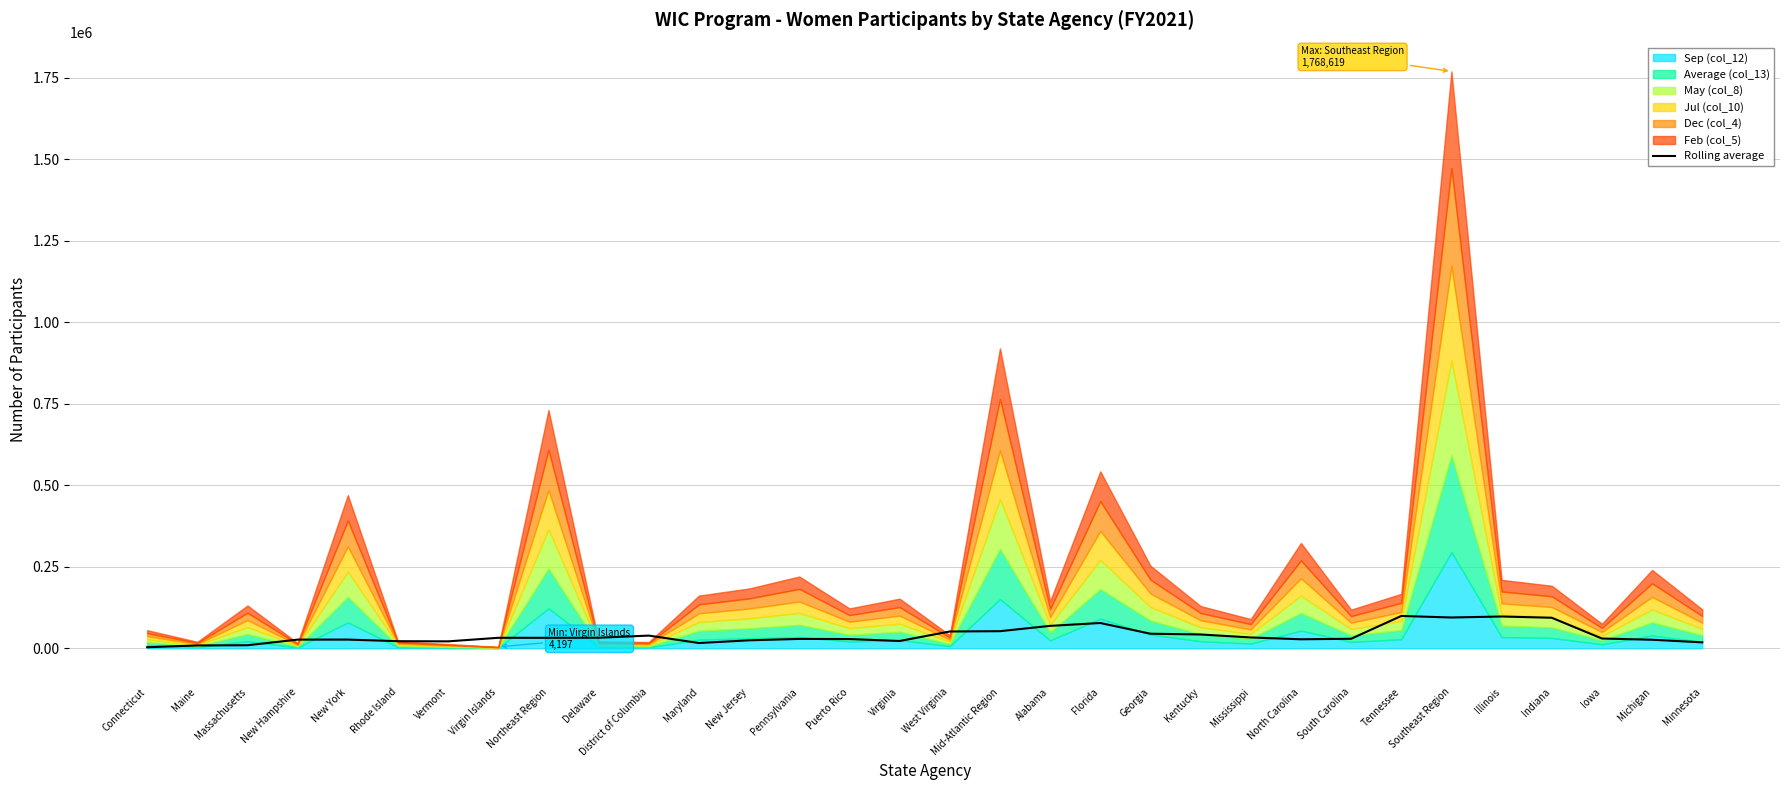

At which label is the value closest to 51084?

West Virginia